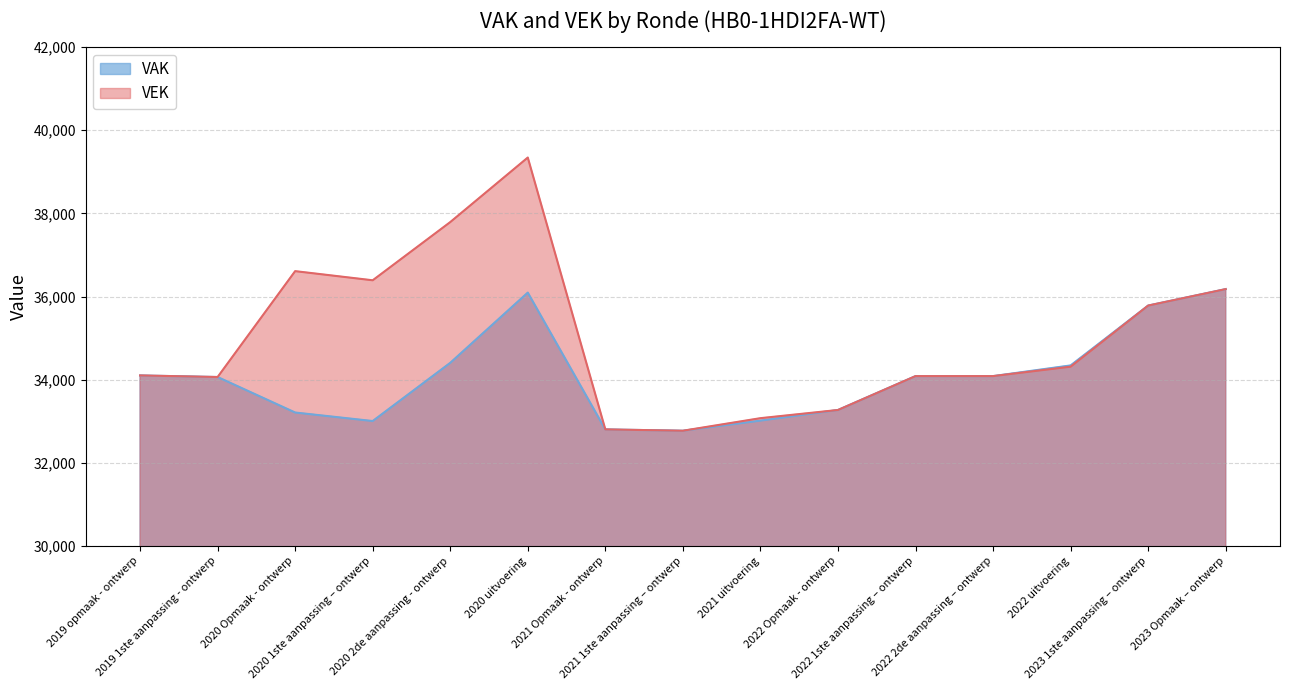

What is the value of the VAK point at the 9th from the left?

33014